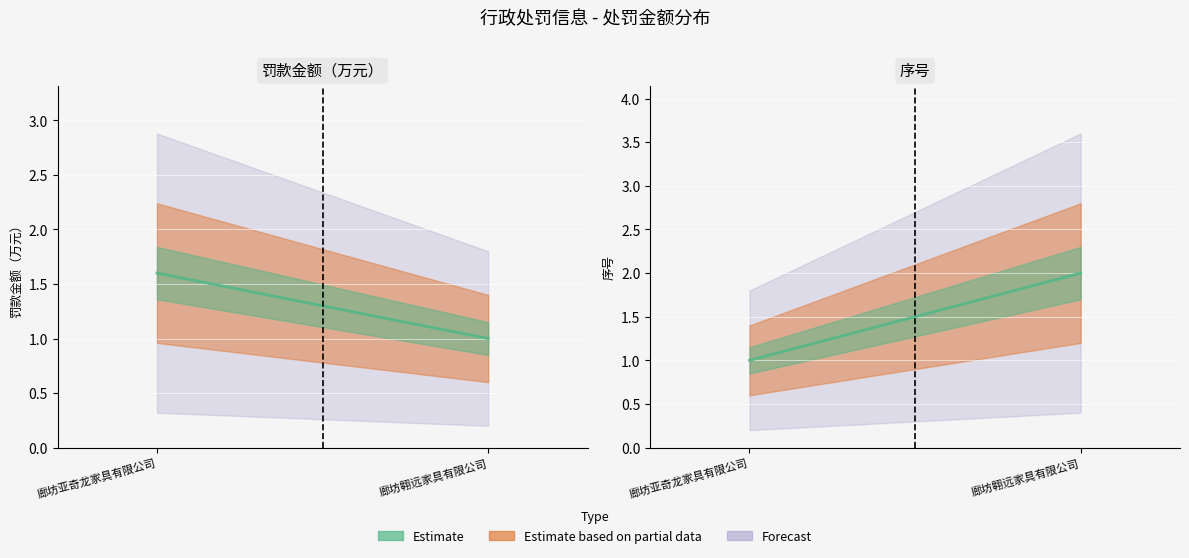

Does the chart display data point markers on the line(s)?

No